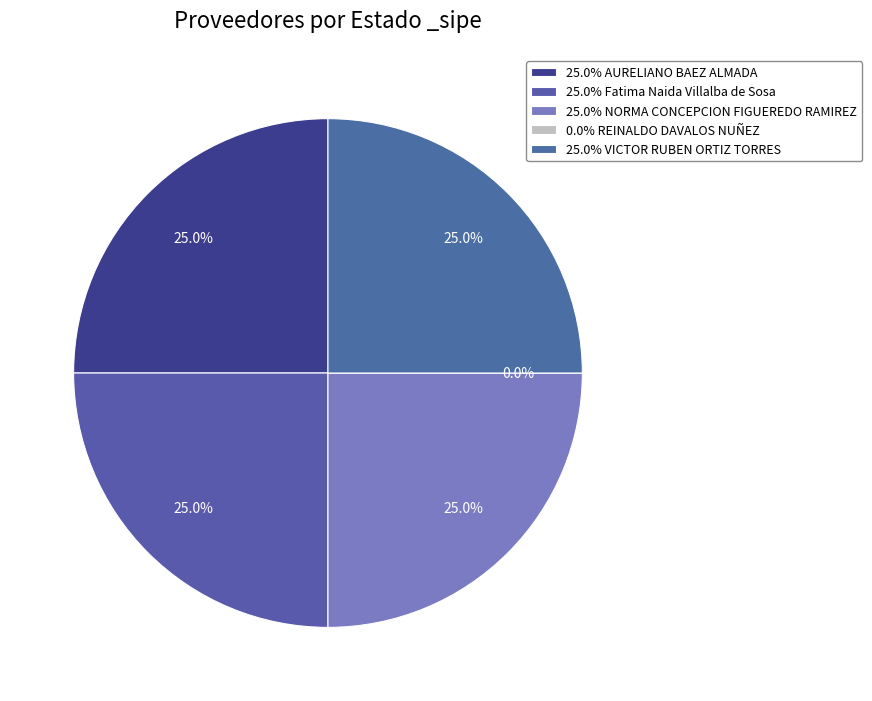

Is it true that AURELIANO BAEZ ALMADA is 25% of the pie?

True